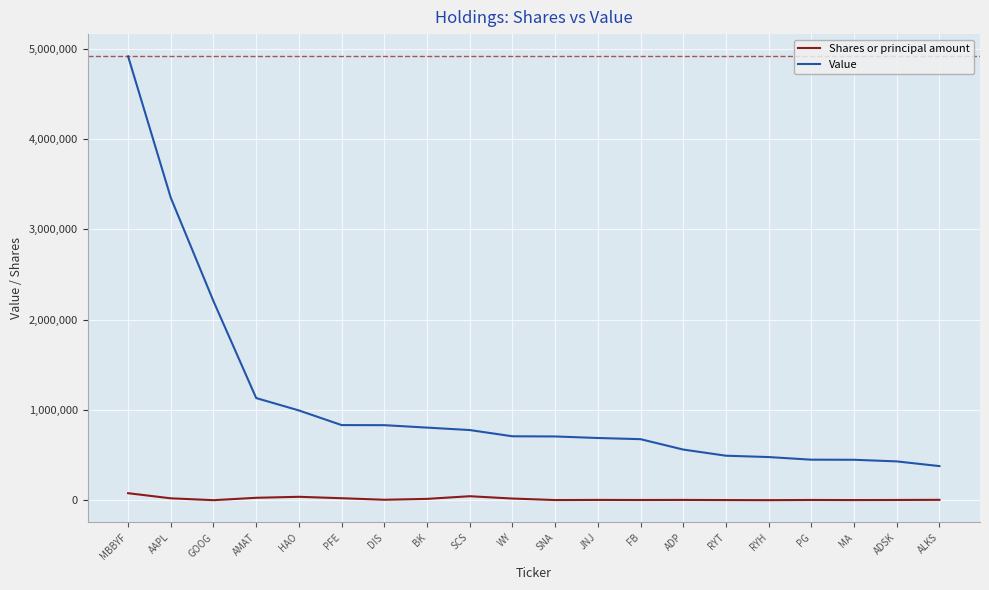

At which category is the sum across all series the highest?

MBBYF